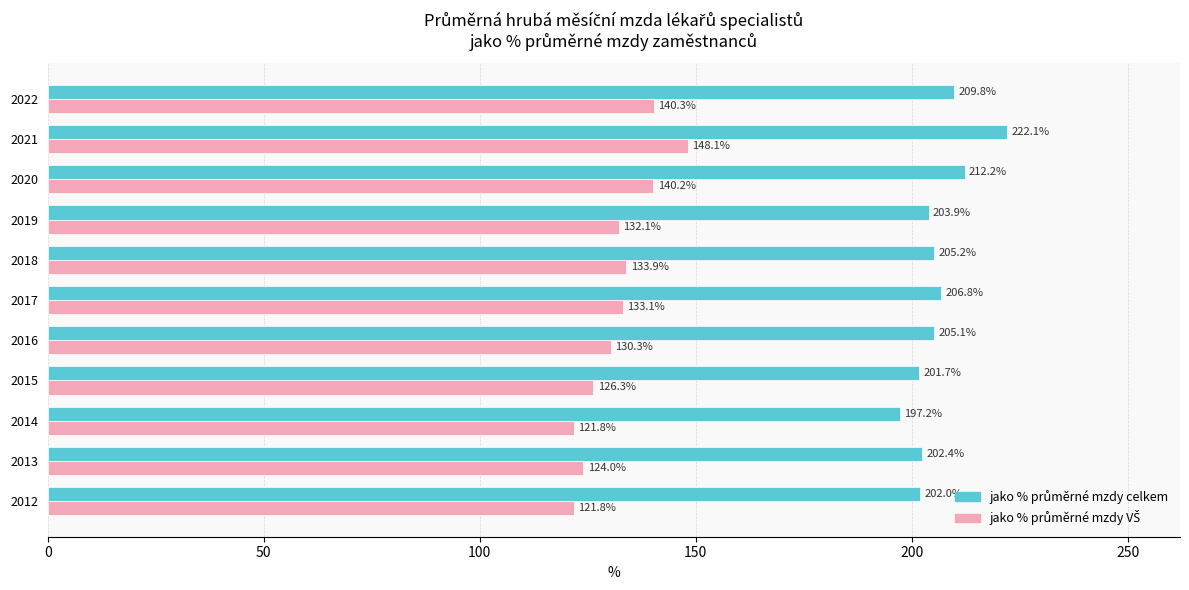

At how many categories does at least one series exceed 129?

11